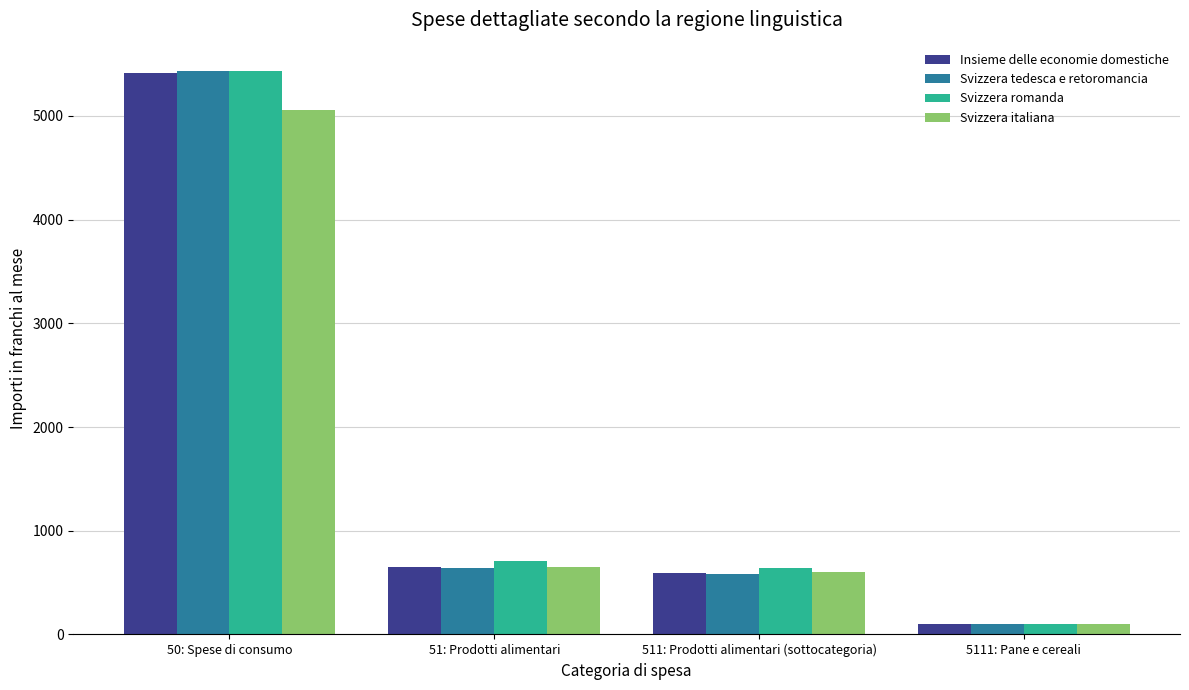

What is the average value of the Svizzera romanda series?

1720.4